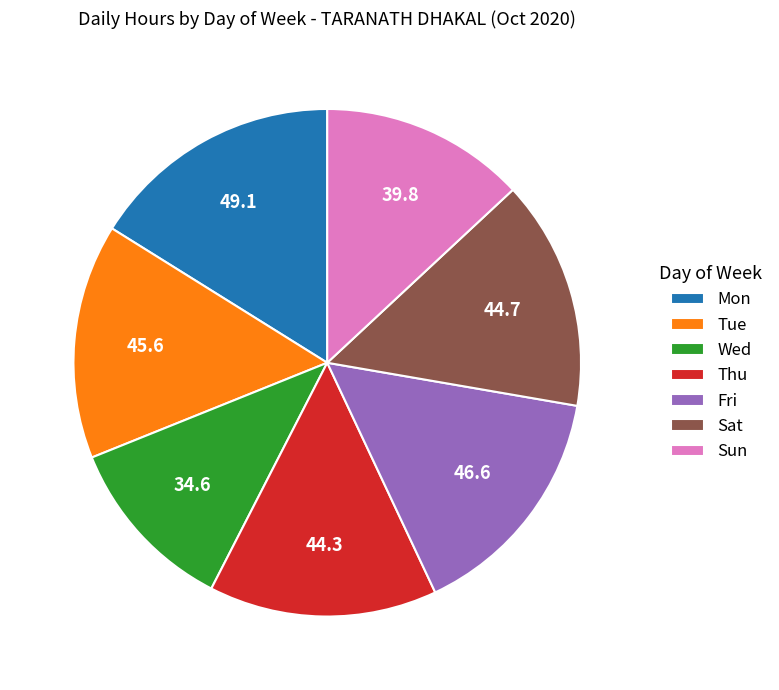

Is the sum of Mon and Sat greater than half?

No